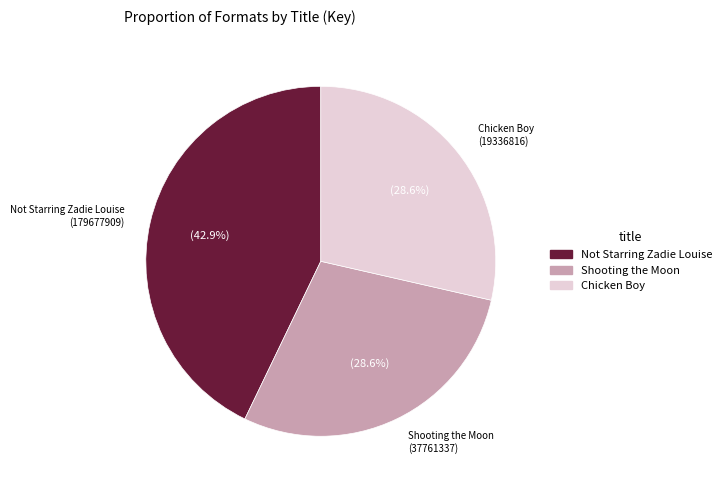

What portion of the pie excludes Chicken Boy (19336816)?

71.4%